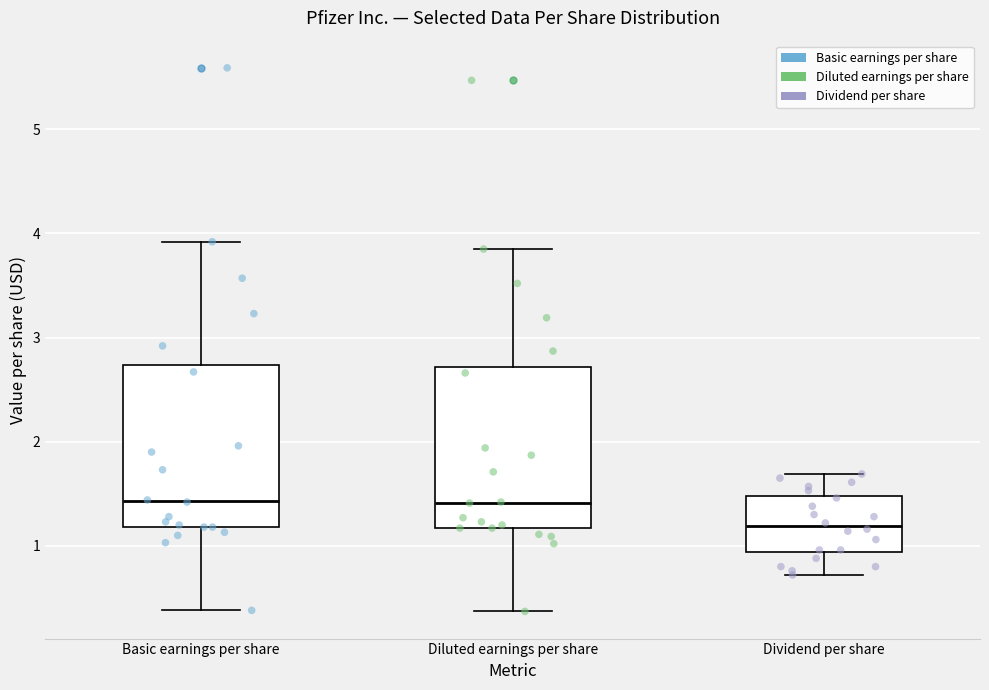

Reading left to right, read every box against the y-axis: the position of its median line, the range the box covers, and the ends of its whiskers. The values are not printed on the chart, so give them approximately, as read against the axis.

Basic earnings per share: median 1.4, box 1.2 to 2.7, whiskers 0.4 to 3.9
Diluted earnings per share: median 1.4, box 1.2 to 2.7, whiskers 0.4 to 3.9
Dividend per share: median 1.2, box 0.9 to 1.5, whiskers 0.7 to 1.7